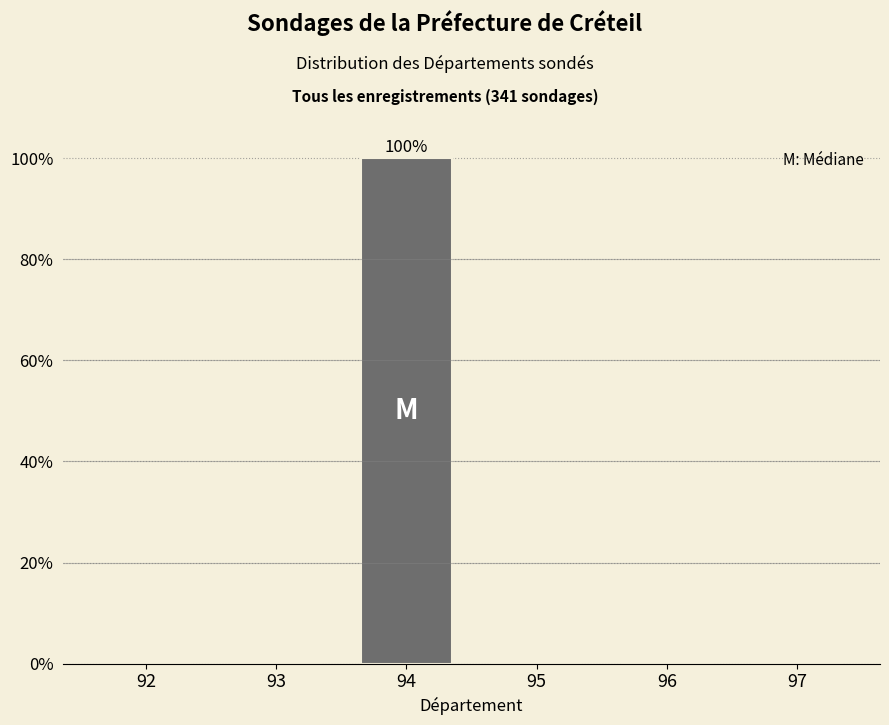

Reading left to right, list all the values displayed in this chart.

92=0	93=0	94=100	95=0	96=0	97=0